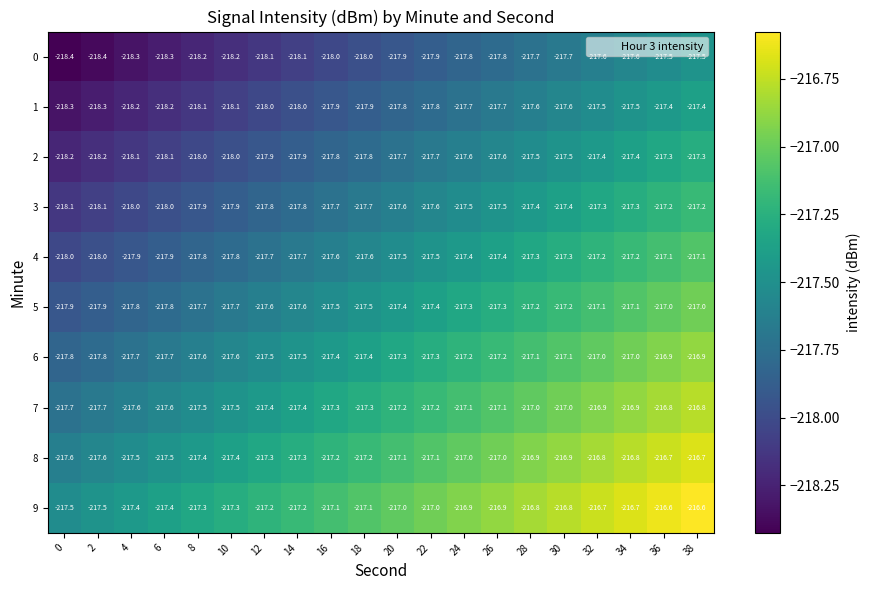

What is the difference between the highest and lowest values at 38?

0.9